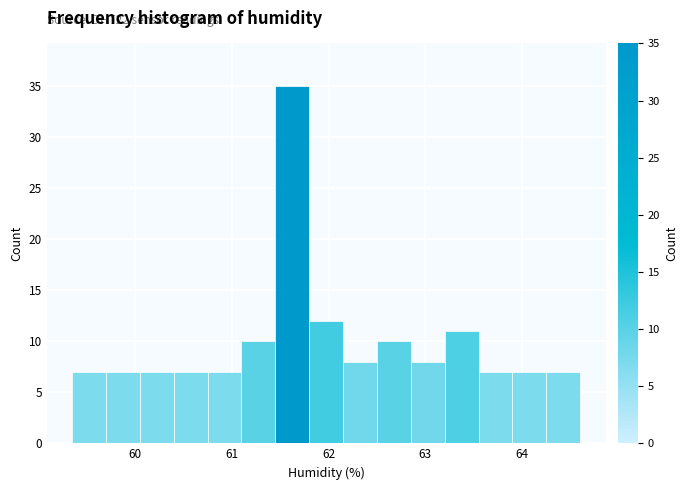

Read against the x-axis, roughly where is the centre of the tallest bar?

61.6